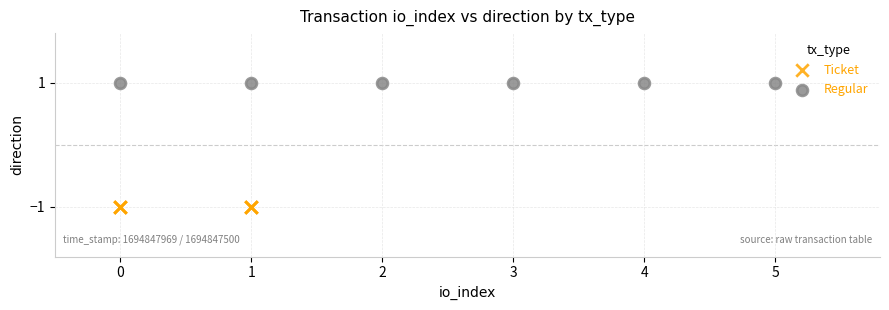

Which series contains the highest Y value?

Regular